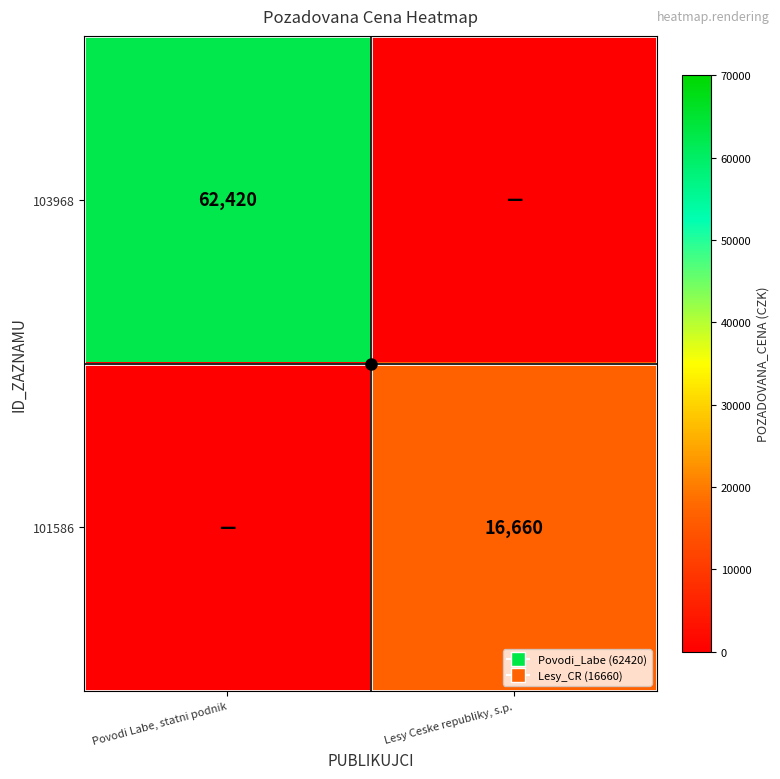

List the series in order of their overall mean, lowest first.

101586, 103968